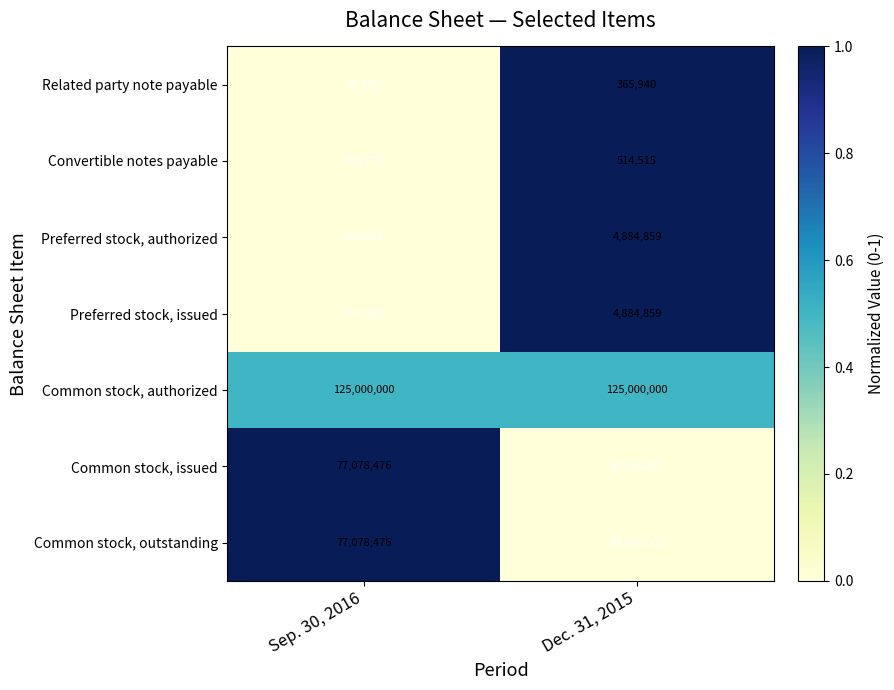

Read the Convertible notes payable value at Sep. 30, 2016.

418778